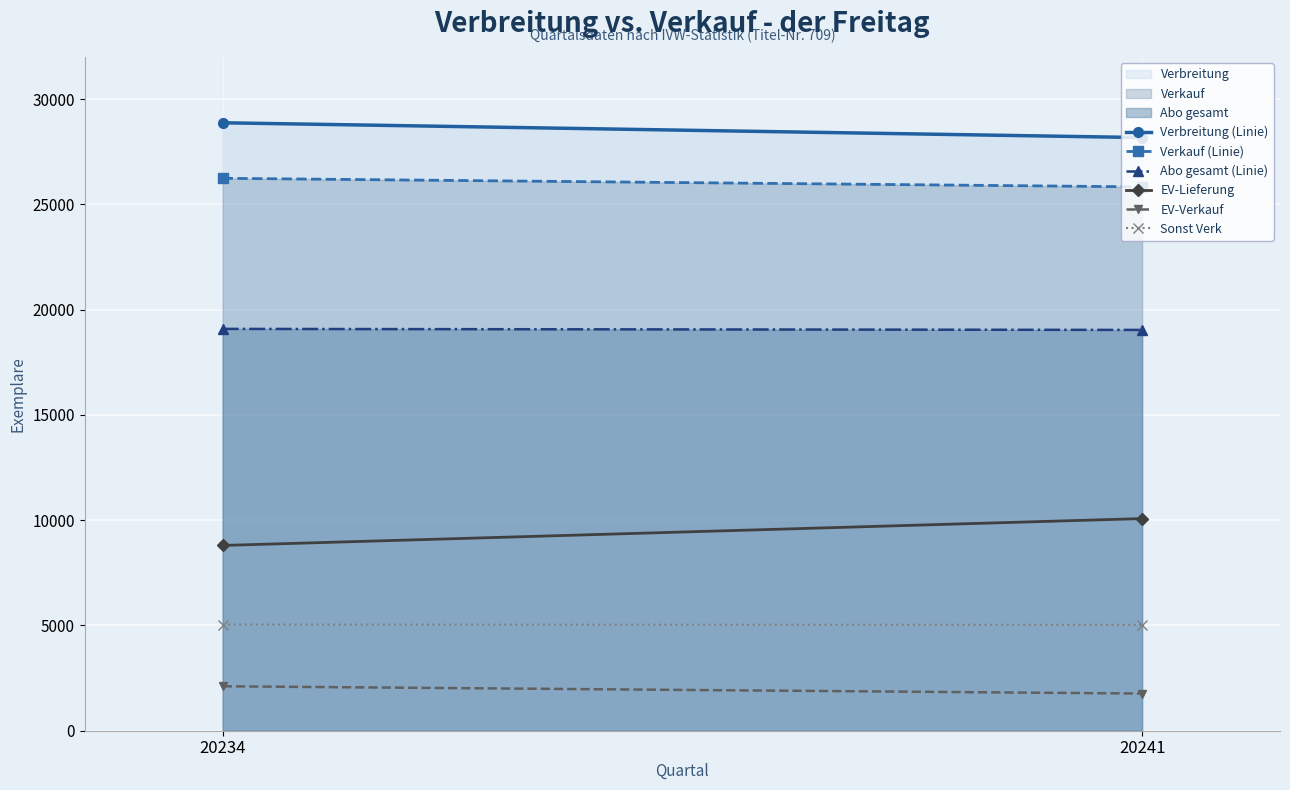

At which label is EV-Lieferung closest to 9438?

20234